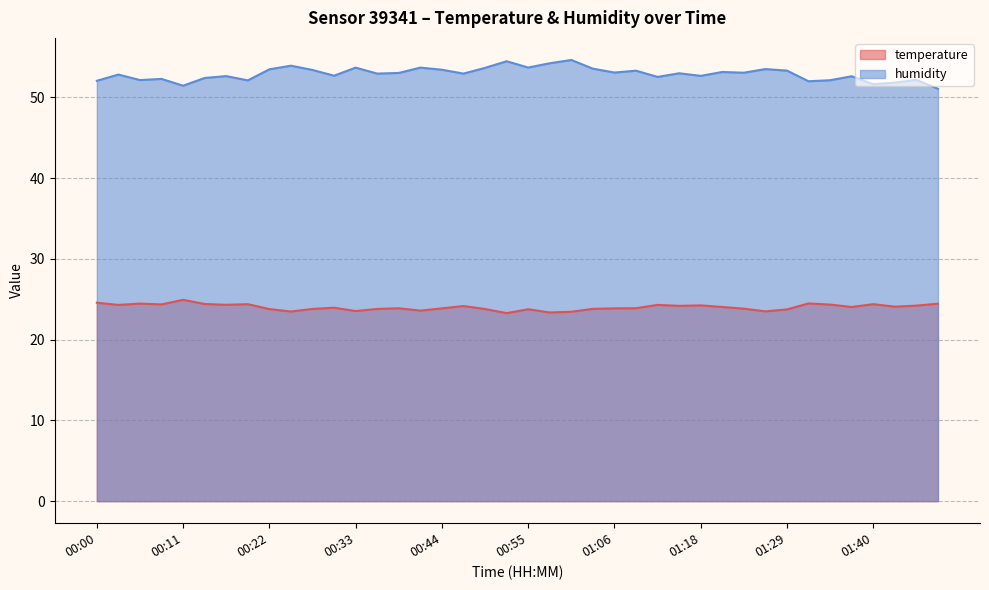

True or false: temperature and humidity cross at least once.

False